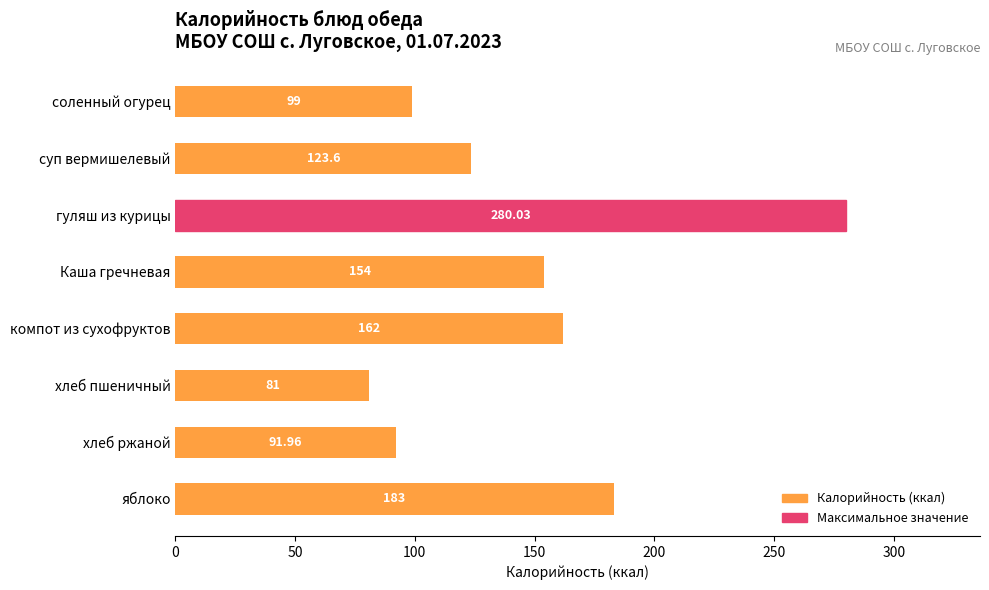

At which category does the chart reach its minimum across all series?

хлеб пшеничный